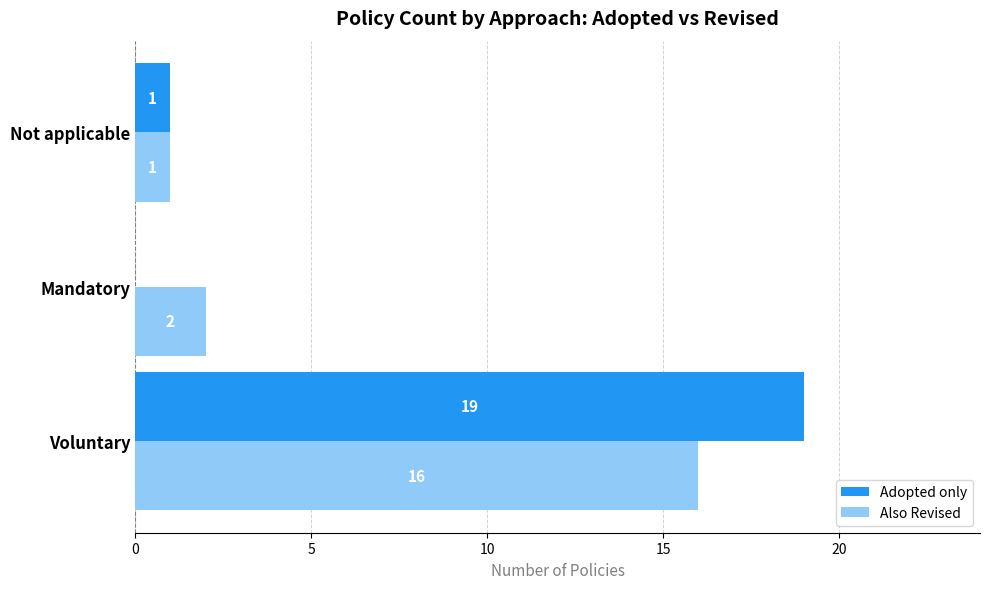

Which series changed the most between Voluntary and Not applicable?

Adopted only